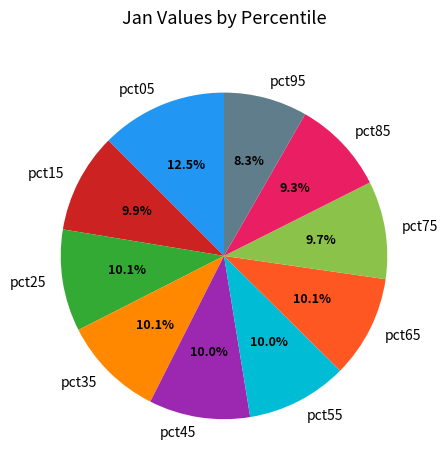

What percentage is the pct25 slice, to the nearest percent?

10%